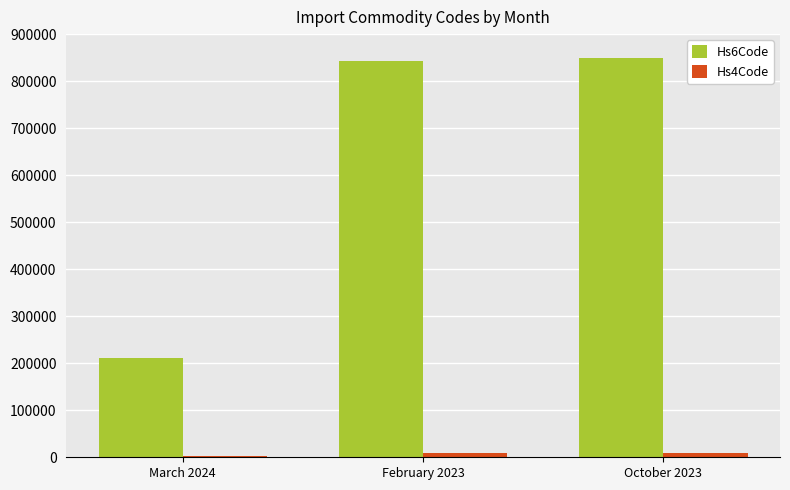

Count the number of categories in the chart.

3